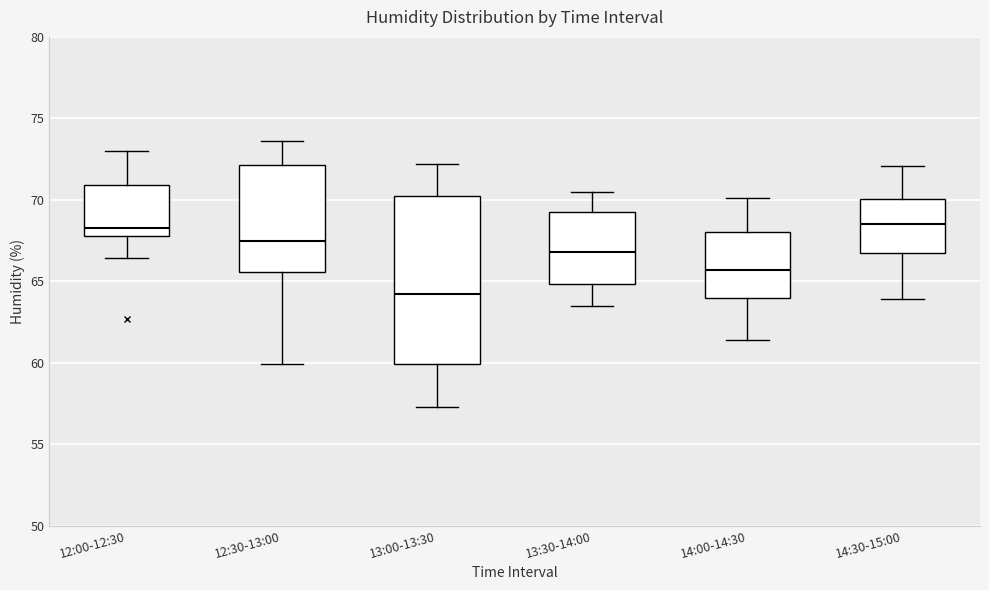

Which box is the tallest, from its lower edge to its upper edge?

13:00-13:30